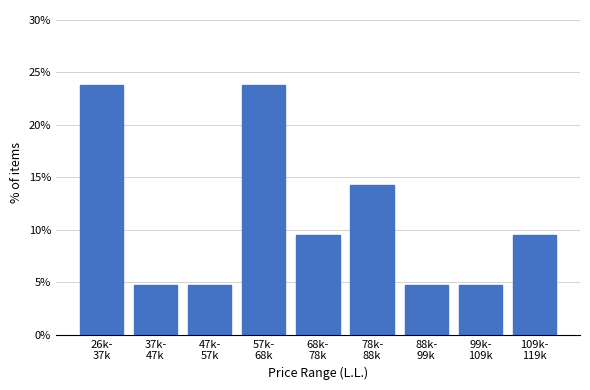

Reading right to left, extract all data points from this chart.

9.5	4.8	4.8	14.3	9.5	23.8	4.8	4.8	23.8